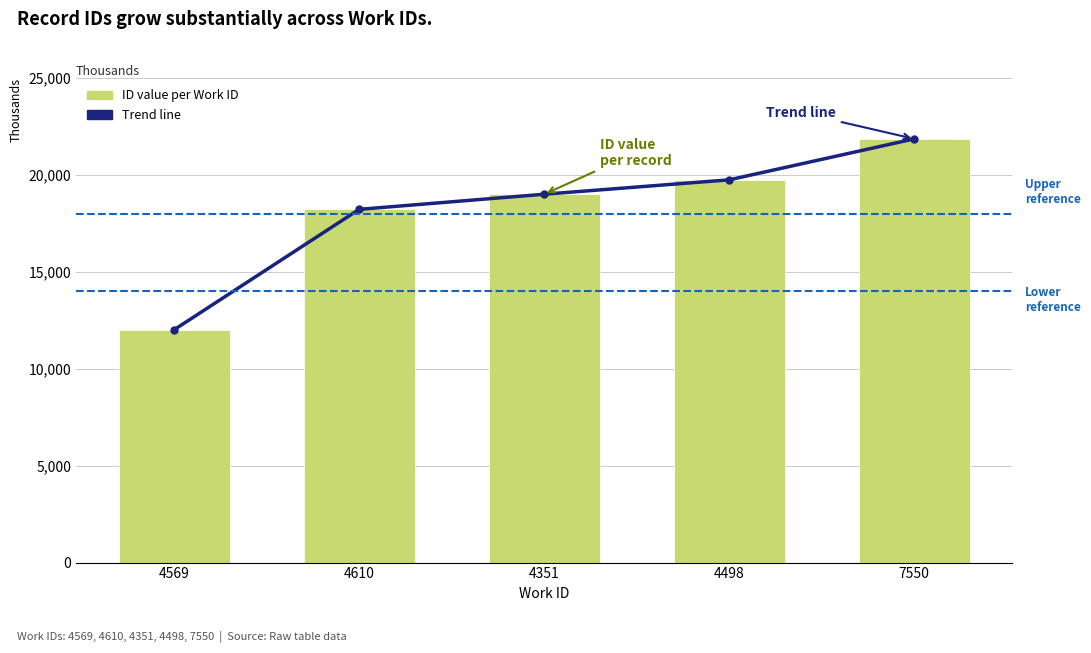

What is the value of the 5th bar from the left?

21860